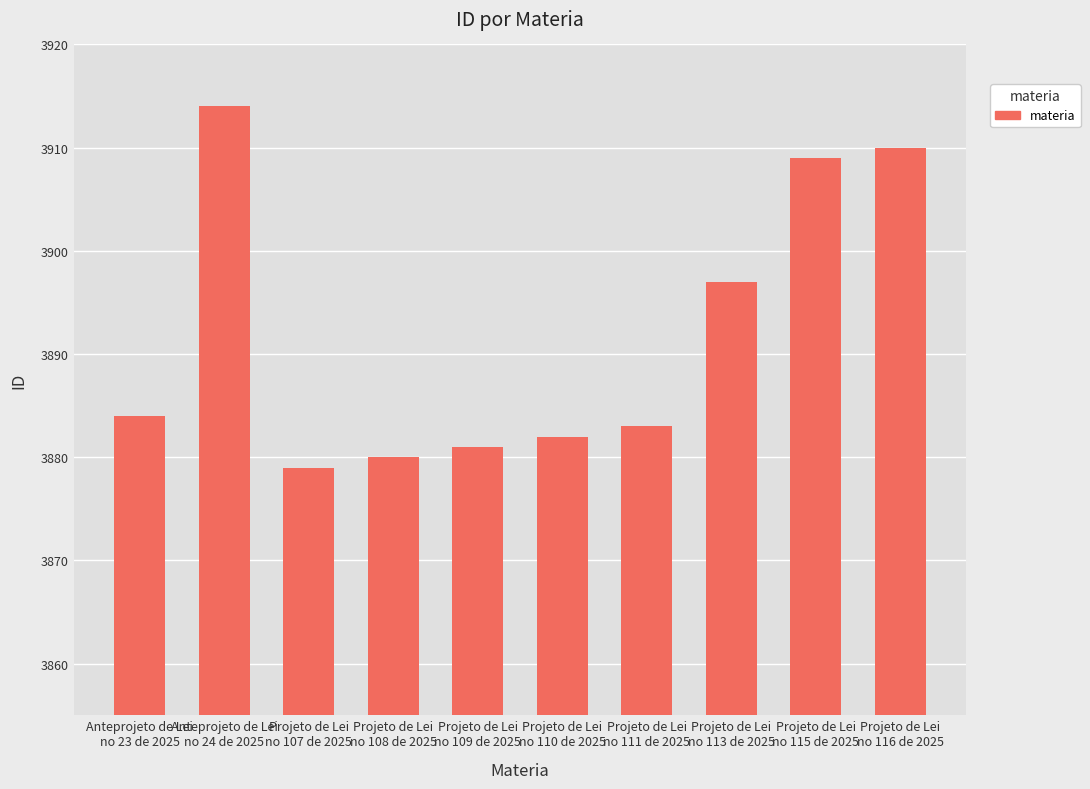

How many series are shown in this chart?

1